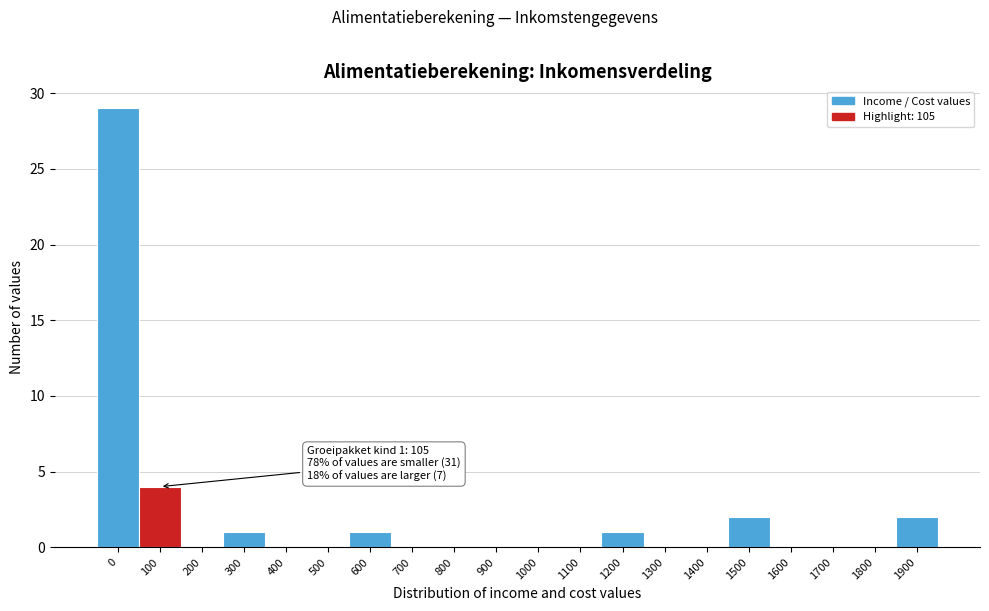

Reading left to right, transcribe all the data shown in this chart.

0=29	100=4	200=0	300=1	400=0	500=0	600=1	700=0	800=0	900=0	1000=0	1100=0	1200=1	1300=0	1400=0	1500=2	1600=0	1700=0	1800=0	1900=2